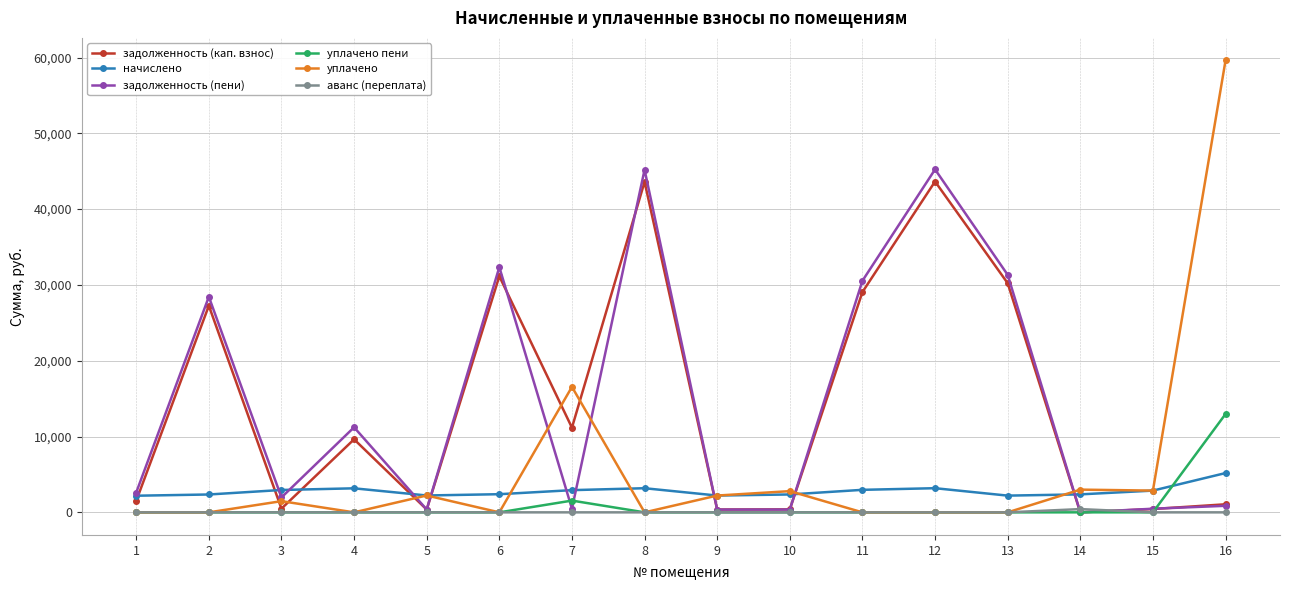

What is the value of the задолженность (кап. взнос) point at the 6th from the left?

31146.6